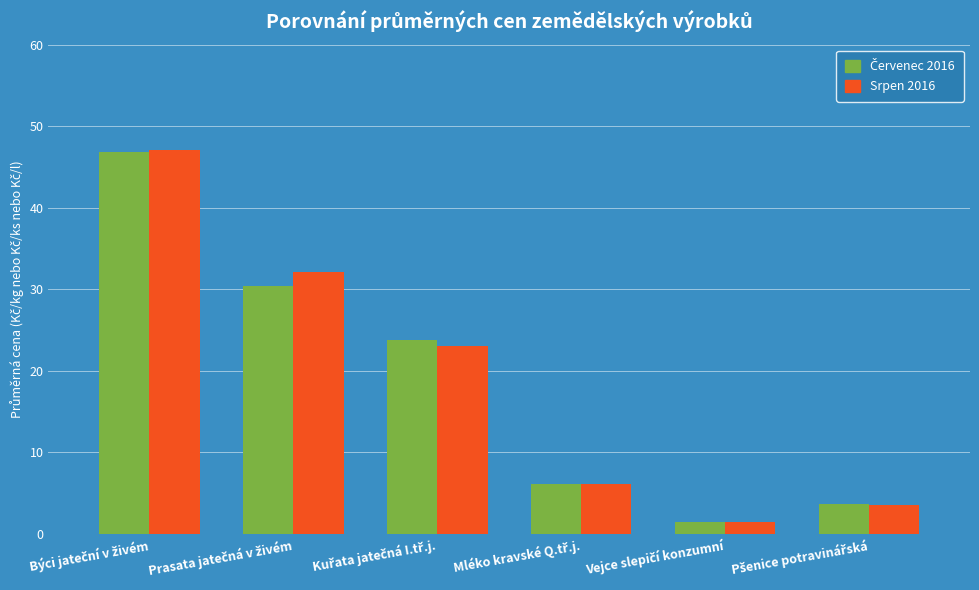

What is the difference between the second highest and second lowest values in the Srpen 2016 series?

28.6